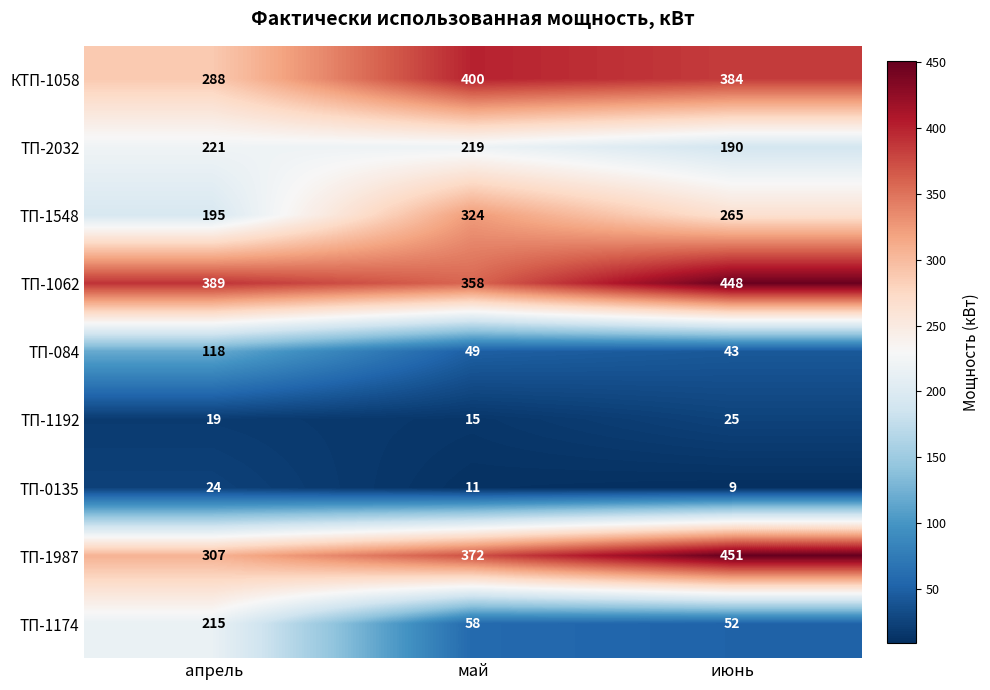

What is the average value of the ТП-0135 series?

15